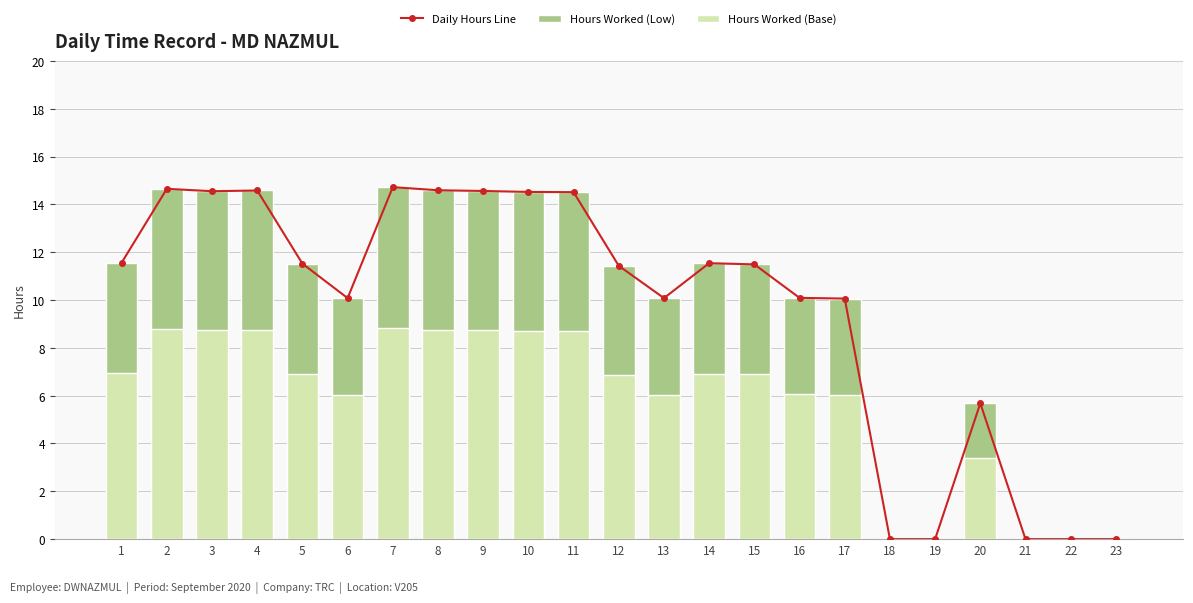

Which series has the widest spread of values?

Daily Hours Line